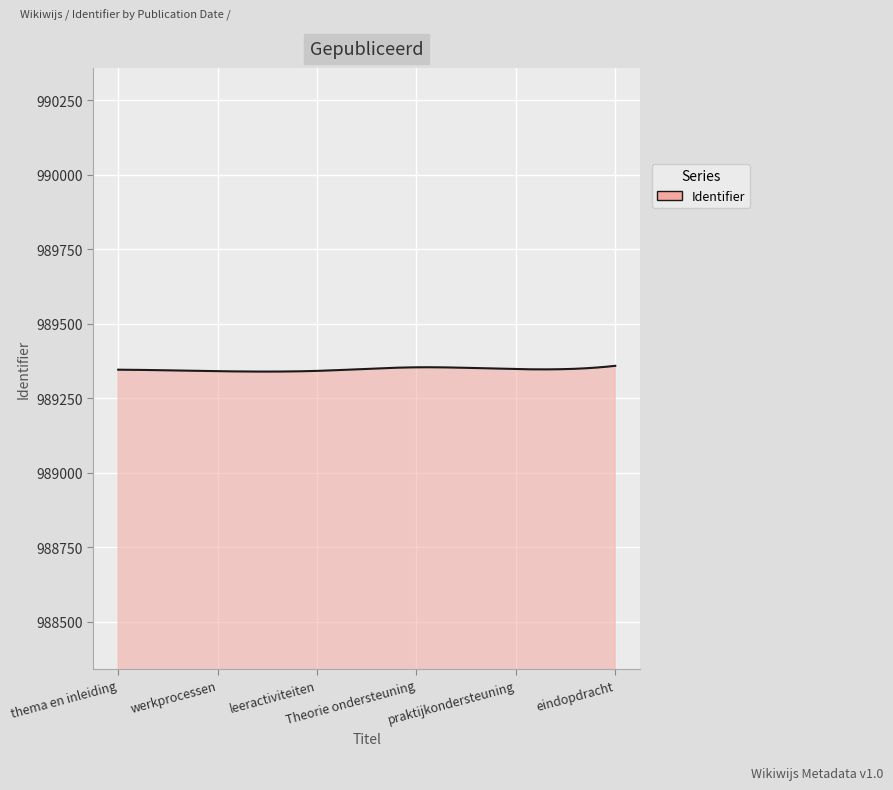

What is the maximum value shown in the chart?

989359.0